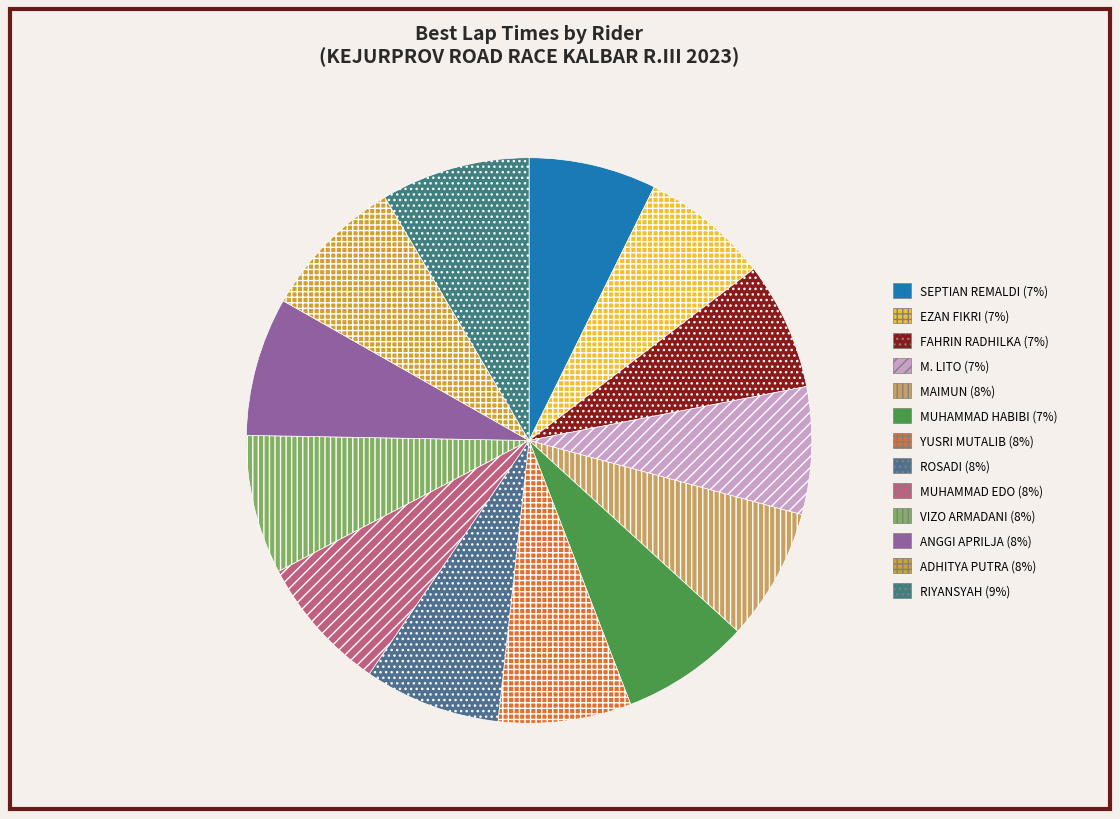

Is there any slice that represents more than half of the pie?

No